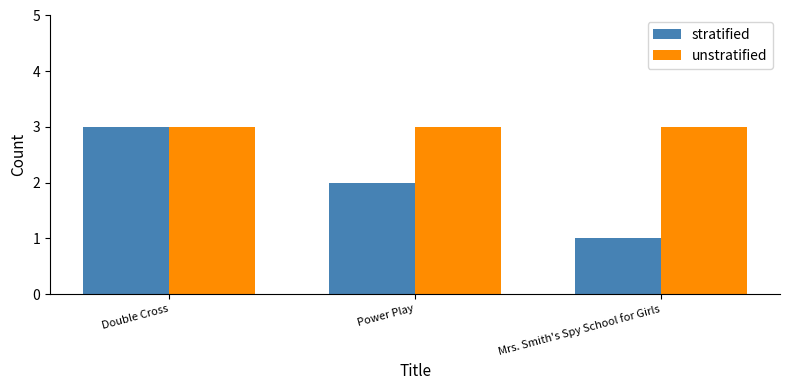

Which category has the lowest value in the stratified series?

Mrs. Smith's Spy School for Girls